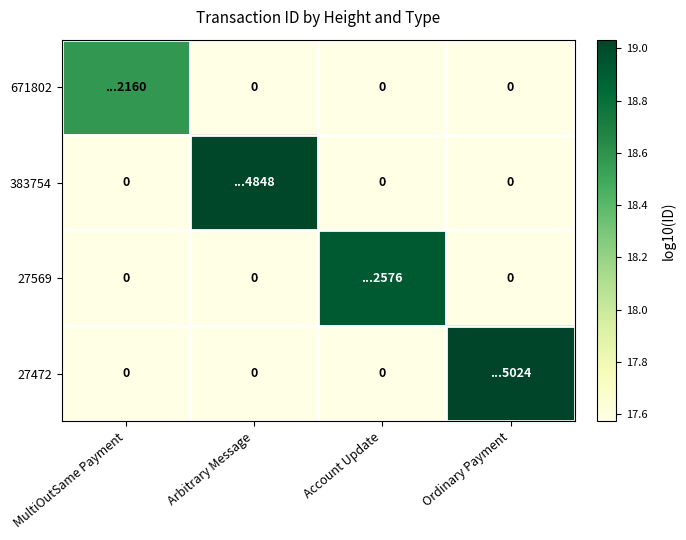

The 671802 series shows 12.0 at Arbitrary Message. True or false?

False